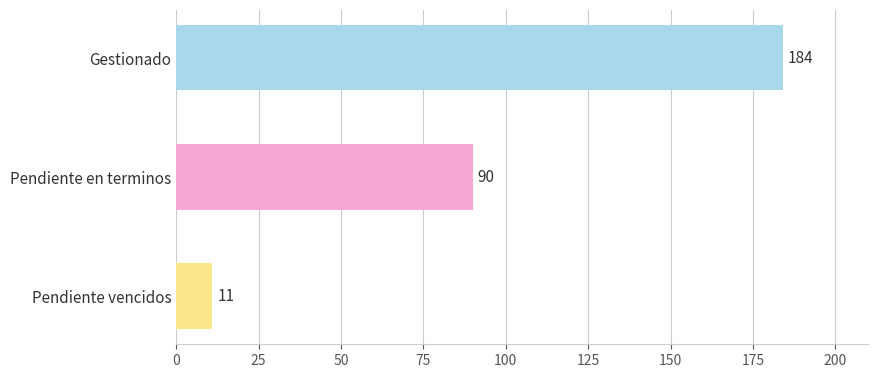

Reading top to bottom, what are all the values shown in this chart?

184	90	11